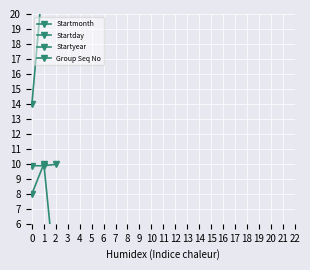

Reading right to left, transcribe all the data shown in this chart.

Startmonth: 2=2.0	1=10.0	0=8.0
Startday: 2=24.0	1=23.0	0=14.0
Startyear: 2=10.0	1=9.9	0=9.9
Group Seq No: 2=1.0	1=1.0	0=1.0